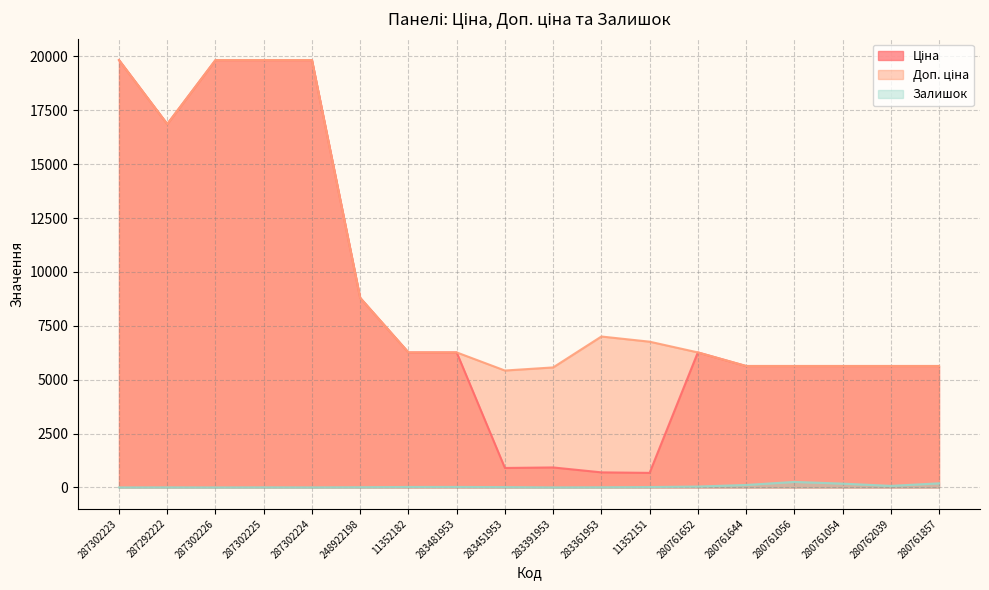

True or false: Ціна has more than 0 interior local peaks.

True